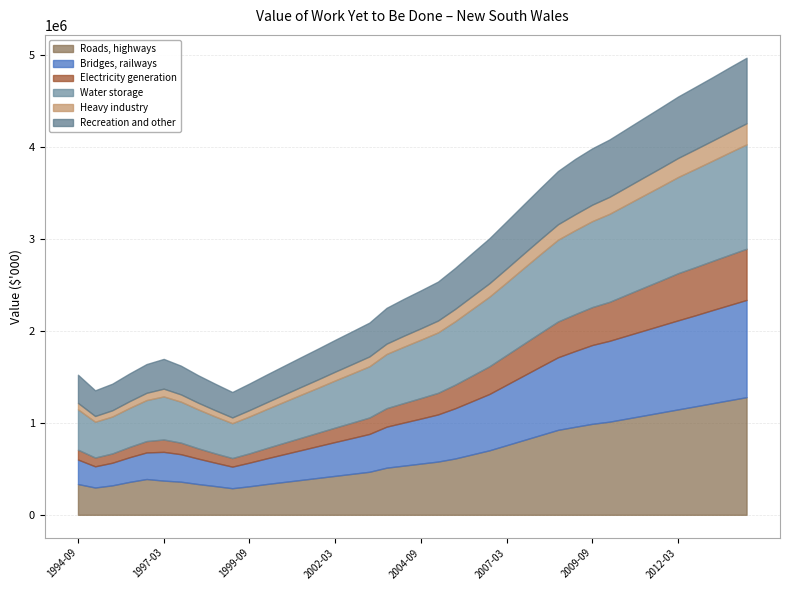

How many lines are shown in the chart?

6